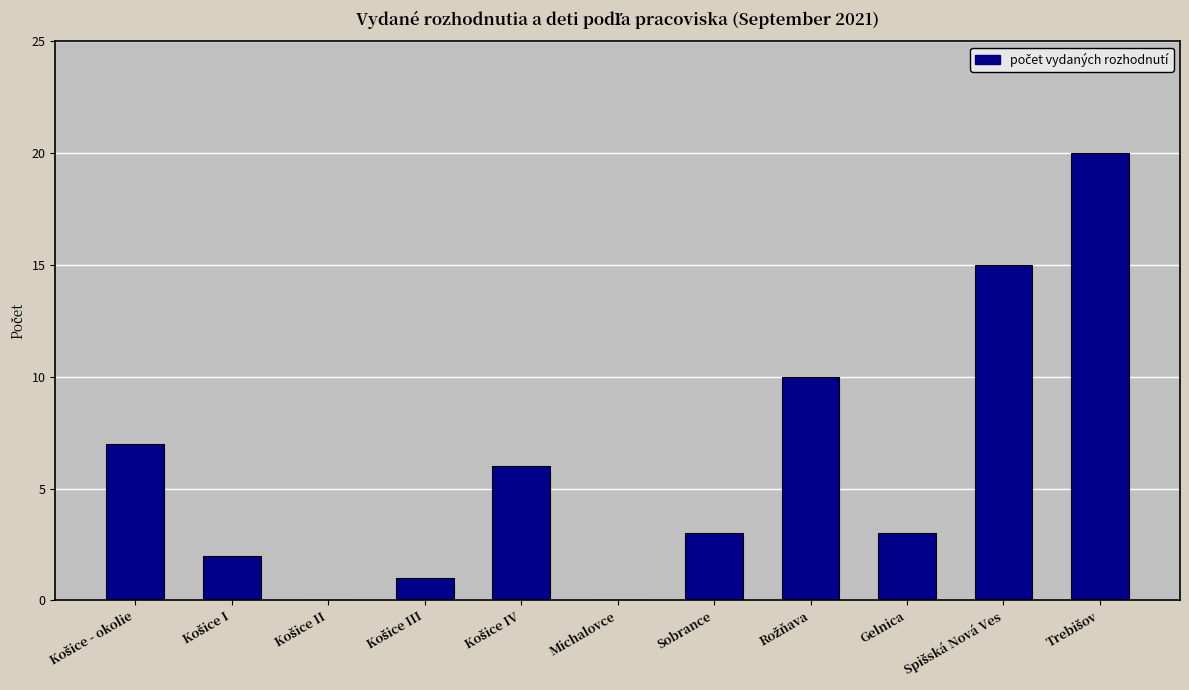

True or false: the data shows 3 at Gelnica.

True